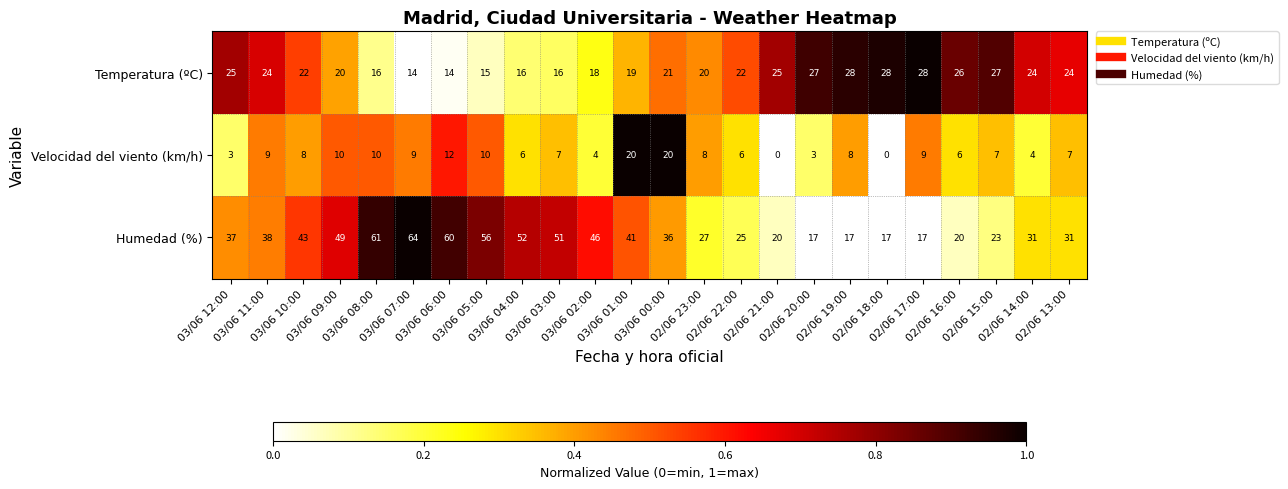

What is the difference between the maximum and minimum values in the Temperatura (ºC) series?

14